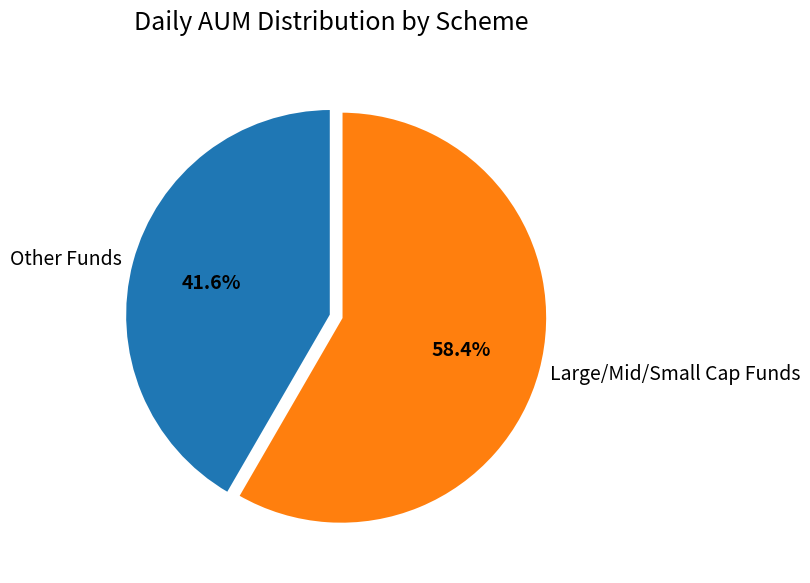

How many slices are in this pie chart?

2